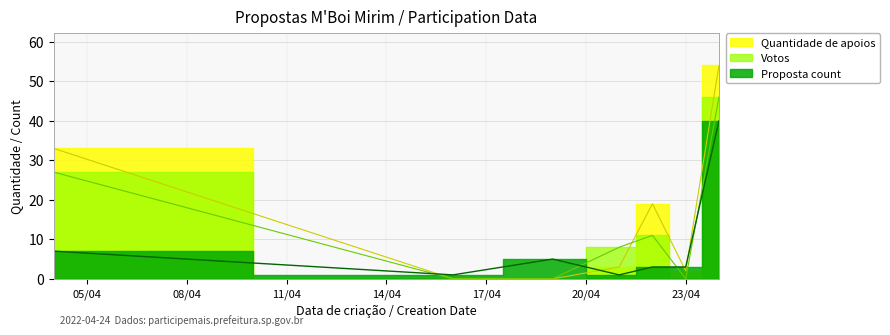

Which has a higher value, 19/04/2022 or 22/04/2022?

22/04/2022